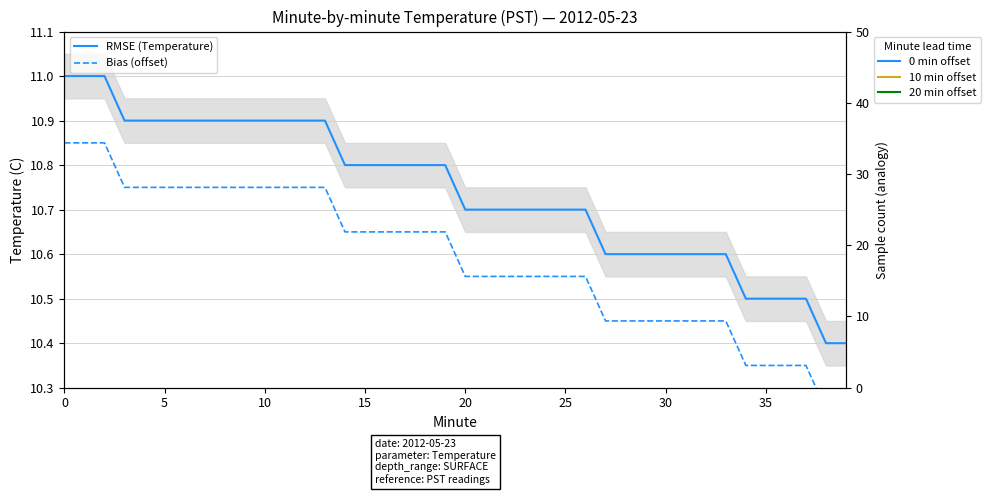

What is the label of the 23rd point from the left?

22